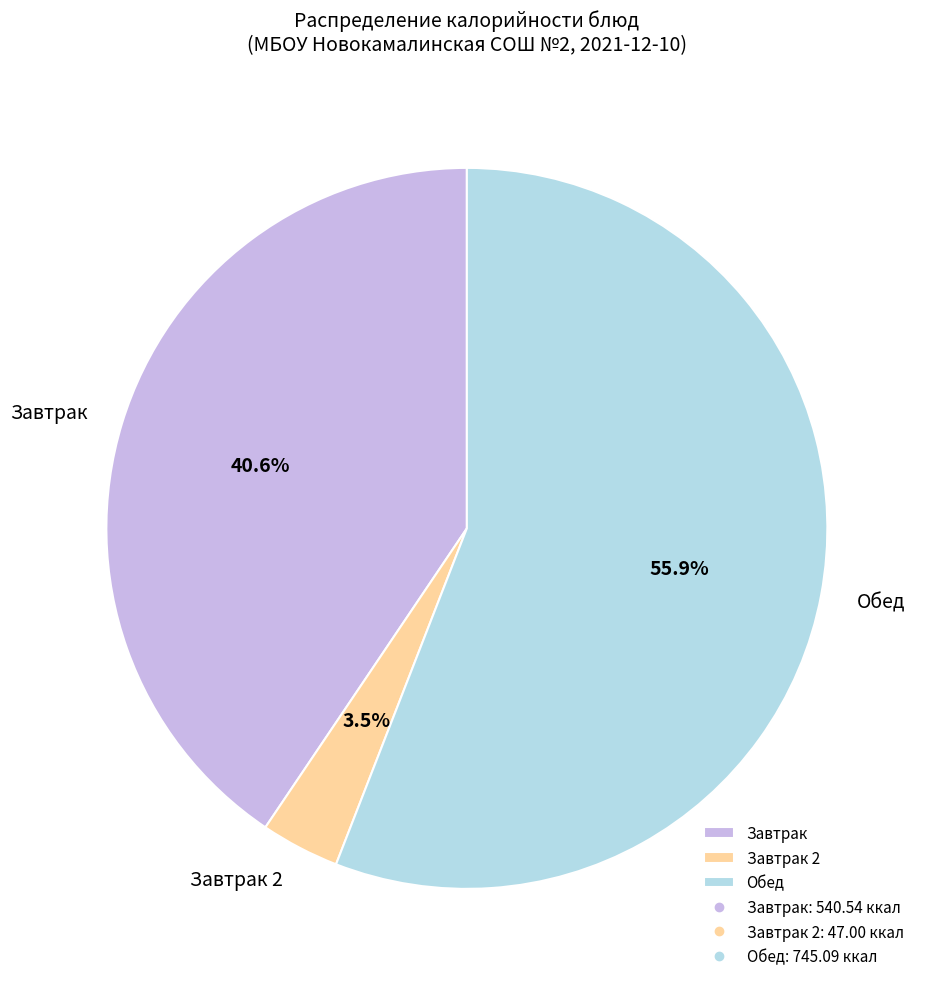

Is the sum of Обед and Завтрак greater than half?

Yes